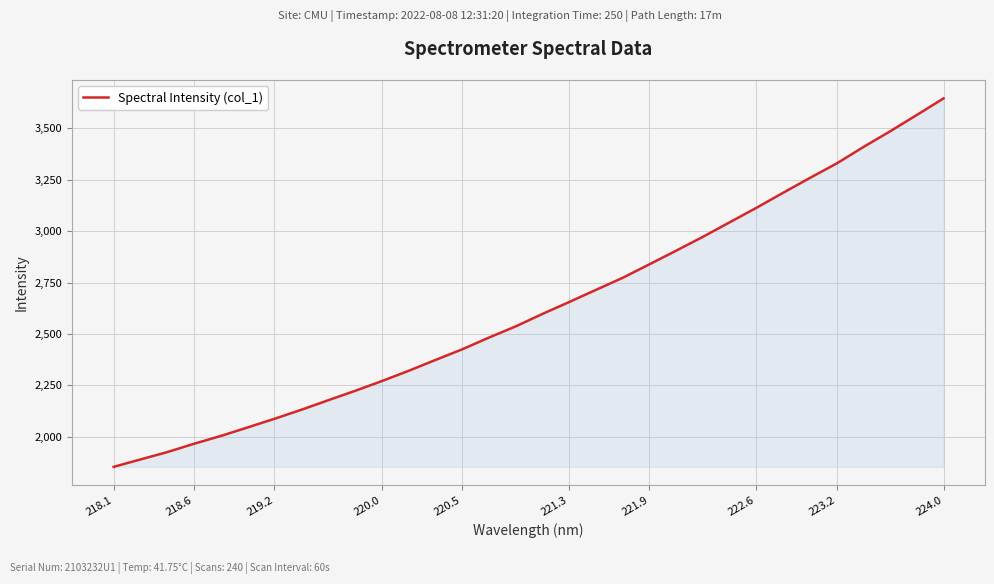

What is the smallest value displayed?

1854.3